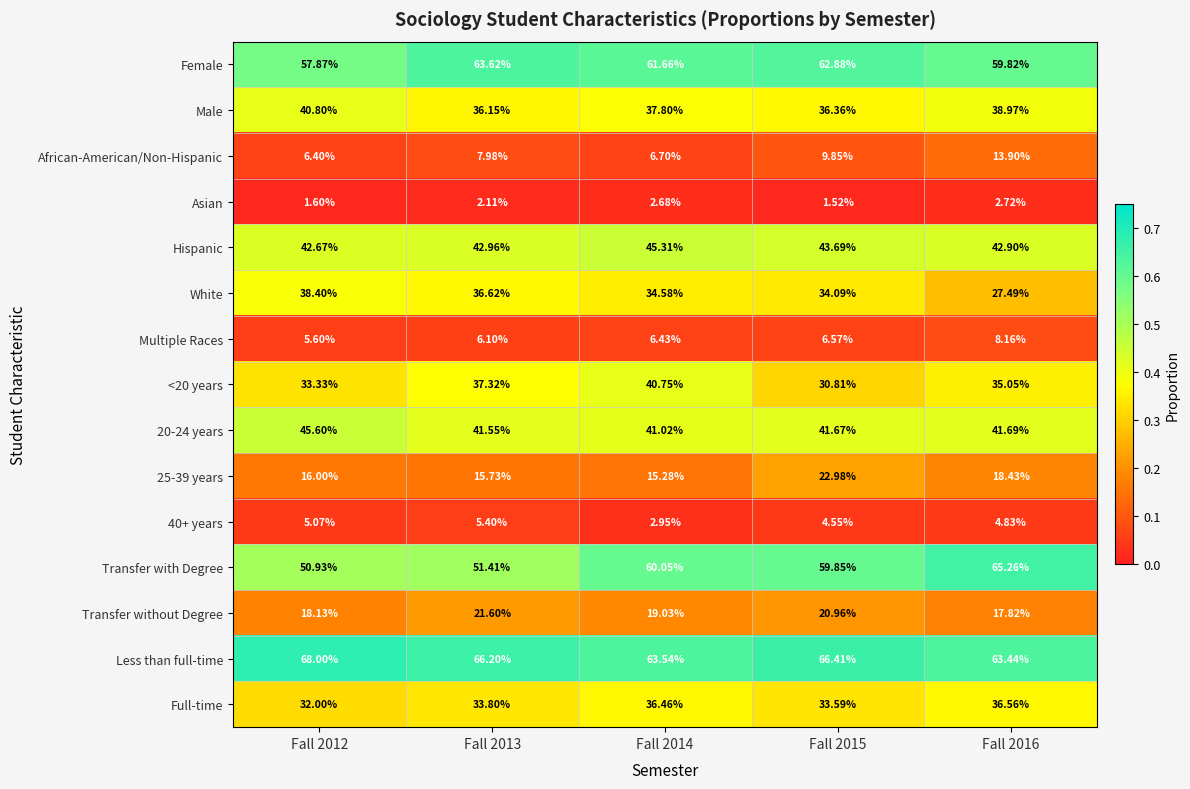

Count the number of data series in this chart.

15